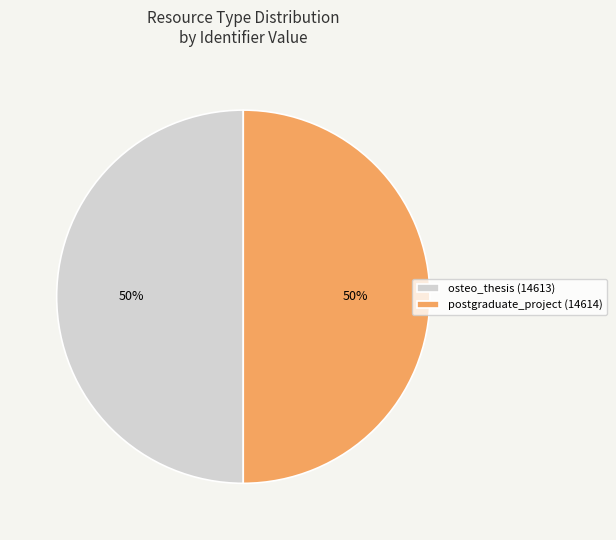

Count the number of slices in the pie.

2